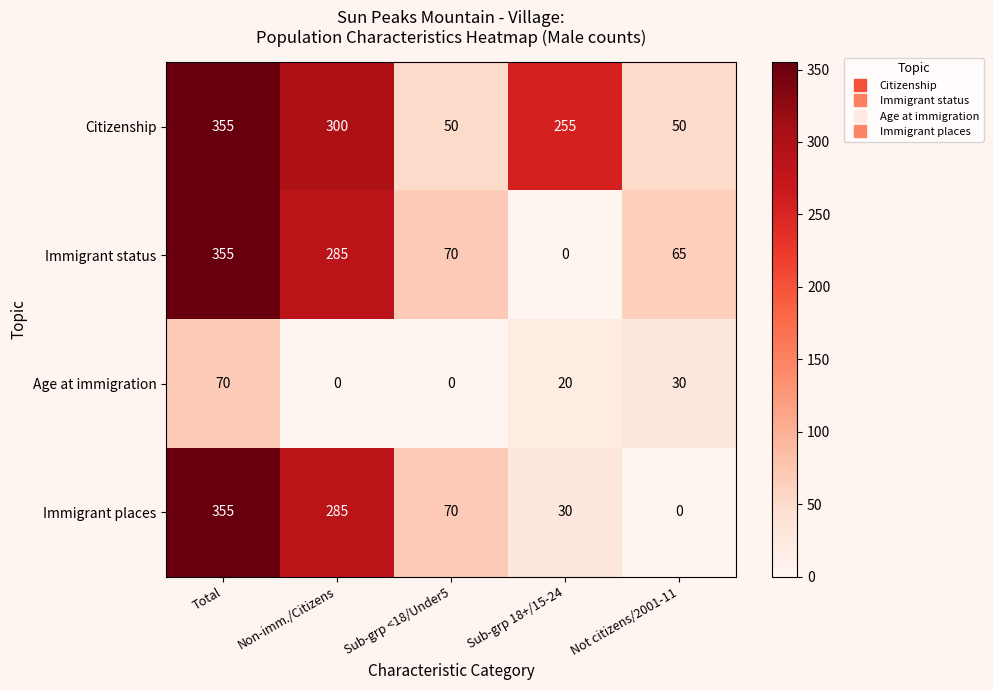

Is it true that Age at immigration equals 100 at Total?

False